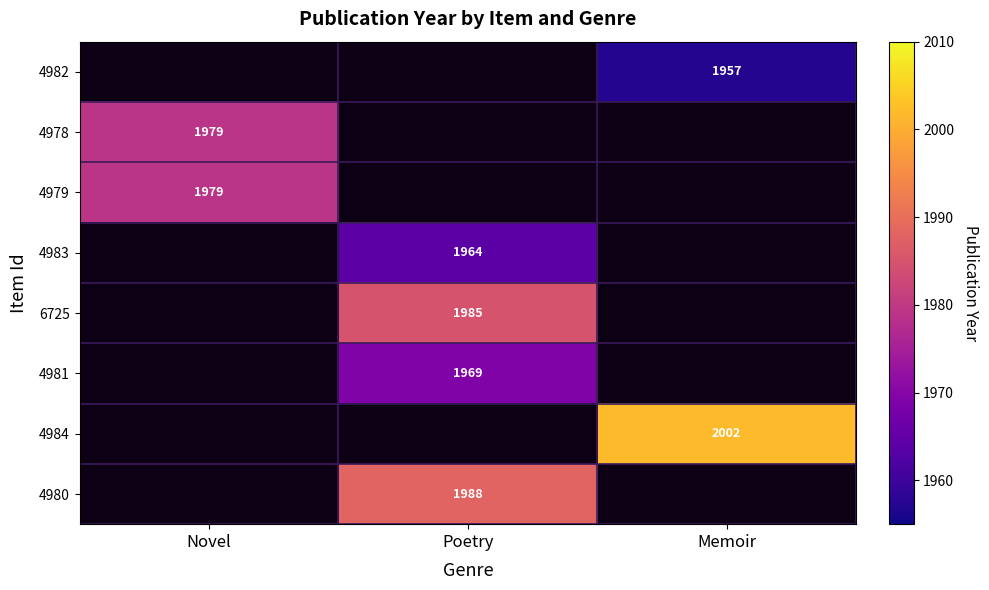

The 4980 series shows 1988 at Poetry. True or false?

True